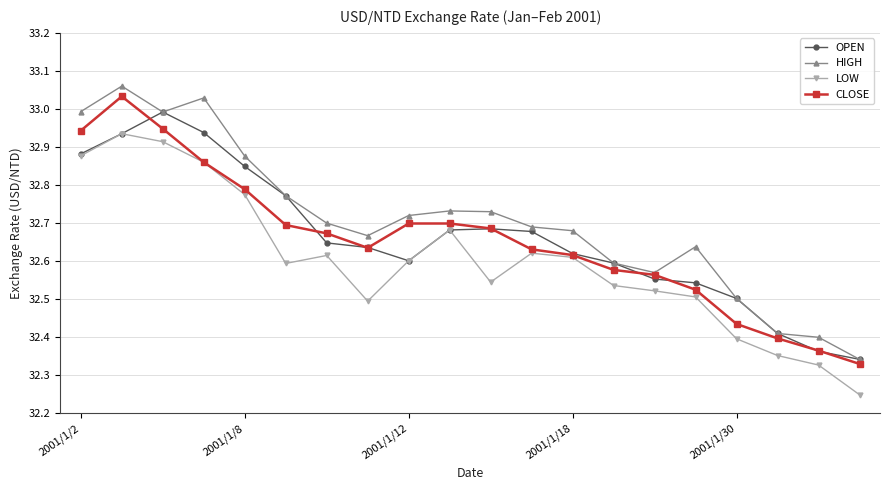

At how many categories does at least one series exceed 32?

20